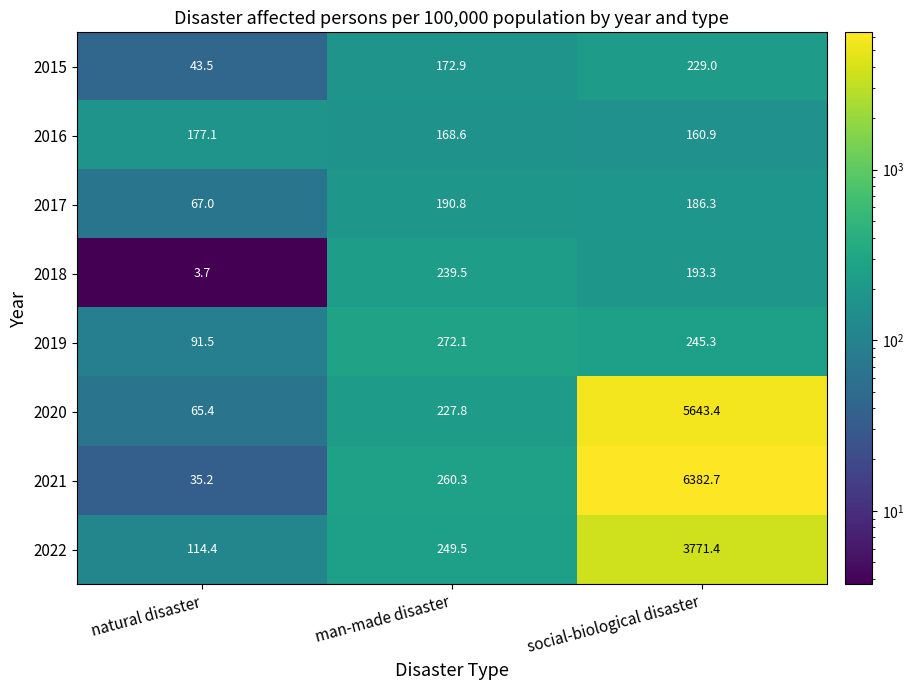

What is the sum of all 2020 values?

5936.6